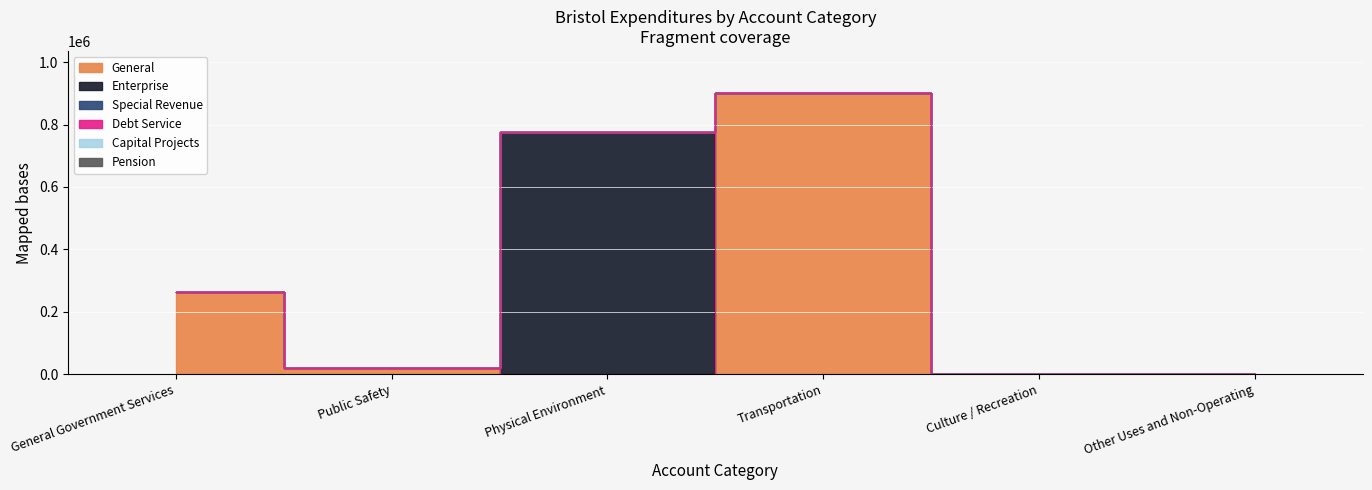

Reading left to right, what are all the values shown in this chart?

General: 263110	21126	0	900605	1059	591
Enterprise: 0	0	776958	0	0	0
Special Revenue: 0	0	0	0	0	0
Debt Service: 0	0	0	0	0	0
Capital Projects: 0	0	0	0	0	0
Pension: 0	0	0	0	0	0